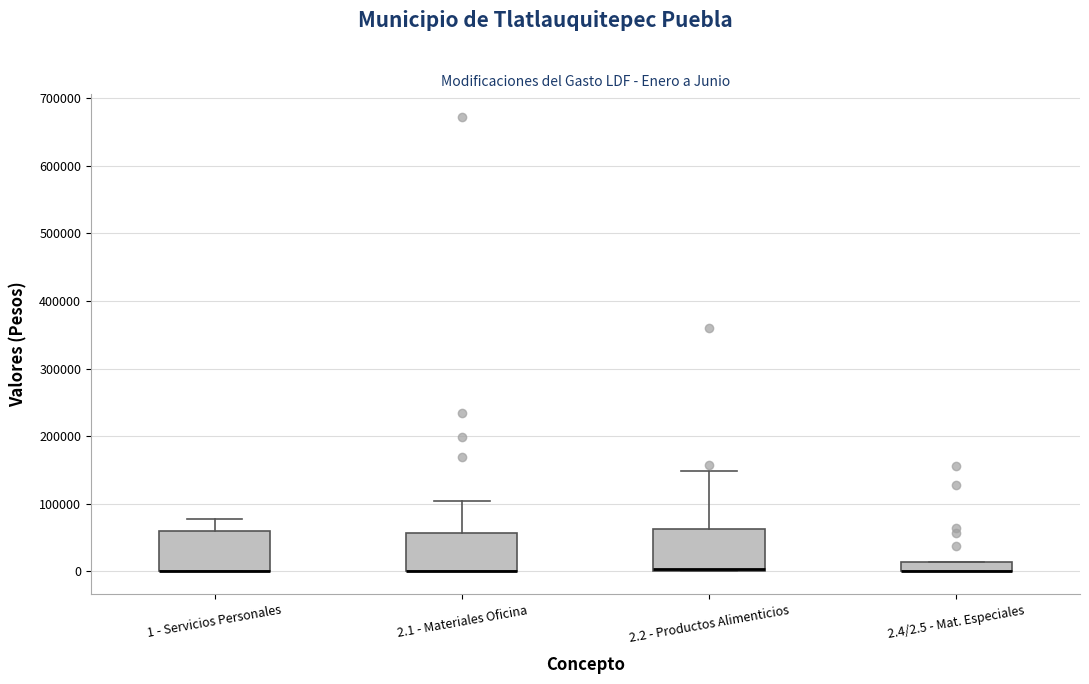

Where is the lower edge of the box for 1 - Servicios Personales on the y-axis? The values are not printed on the chart, so give them approximately, as read against the axis.

0